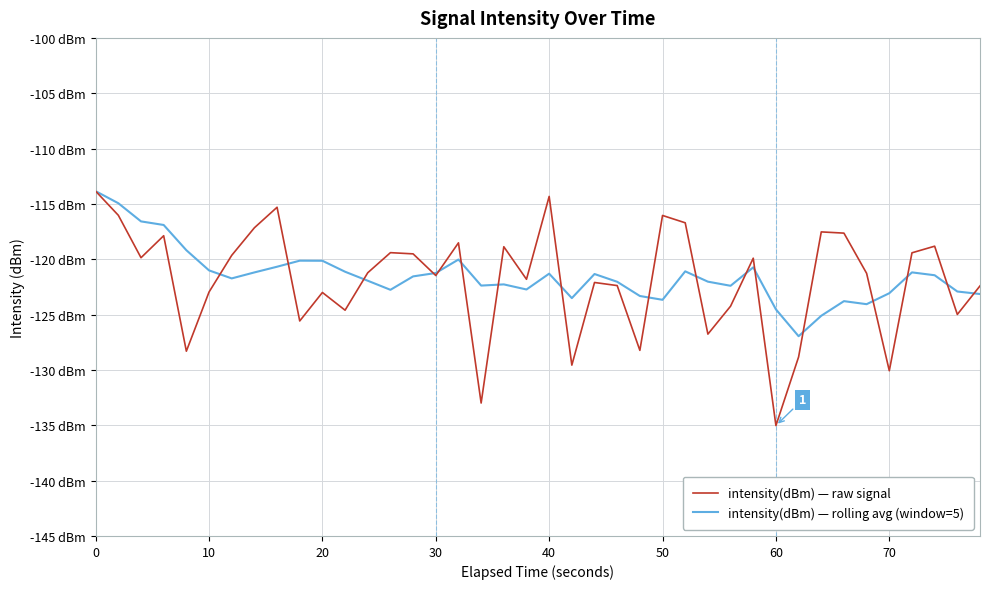

Which series has the widest spread of values?

intensity(dBm) — raw signal